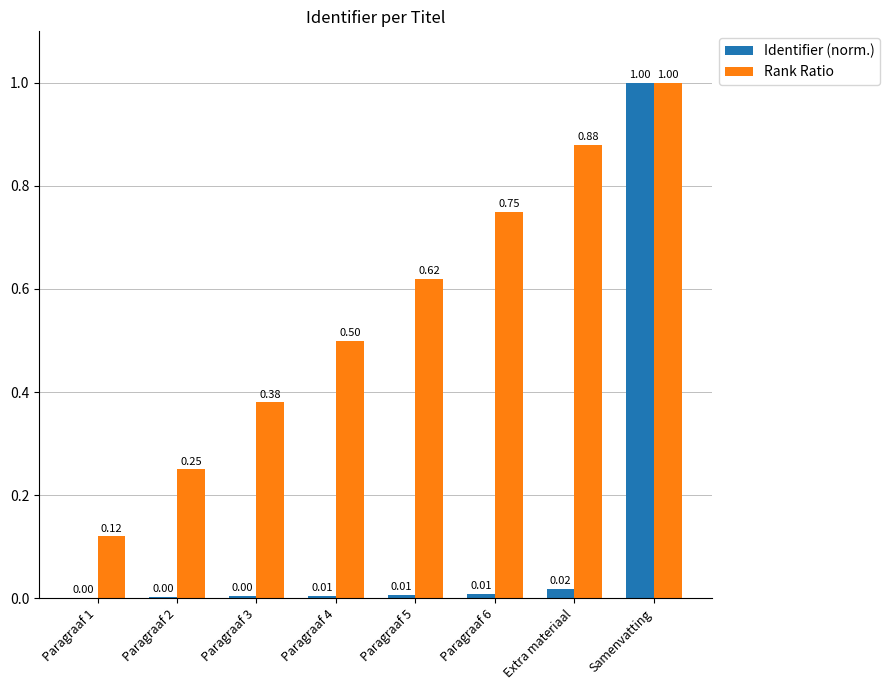

What is the greatest value displayed?

1.0